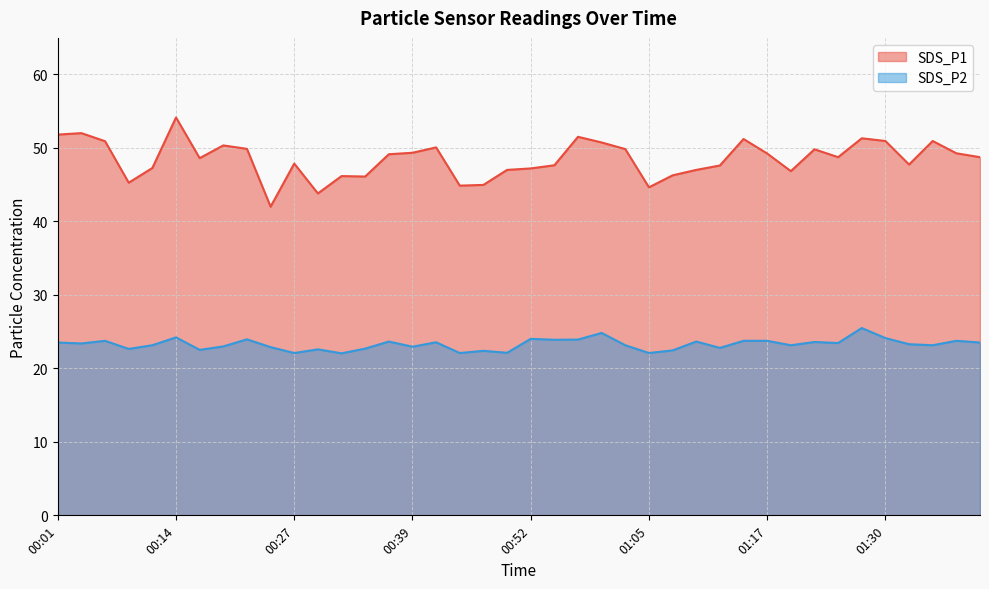

How many values in the SDS_P1 series are below 48?

18